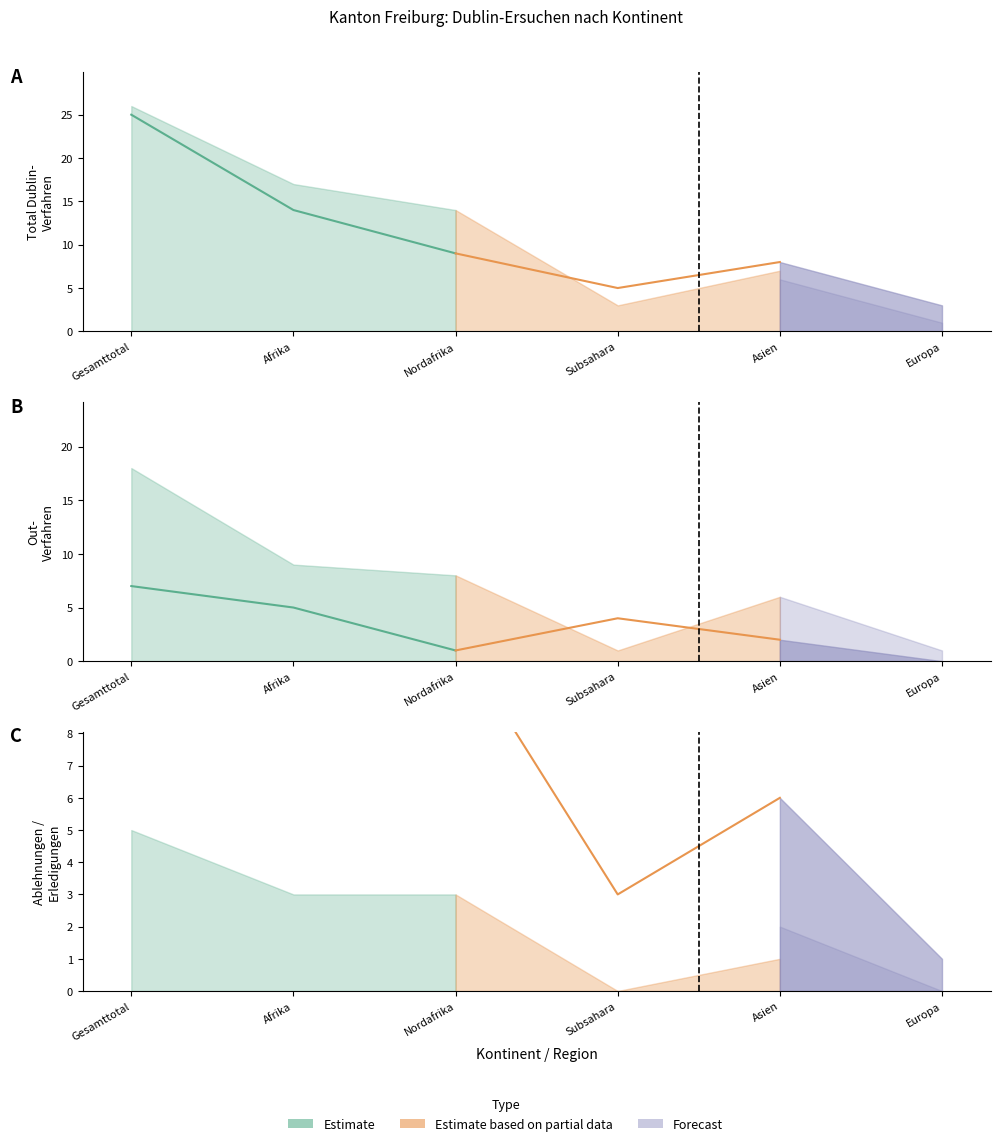

Is the value of Total Dublin-Verfahren at Subsahara greater than the value of Out-Verfahren at Asien?

No